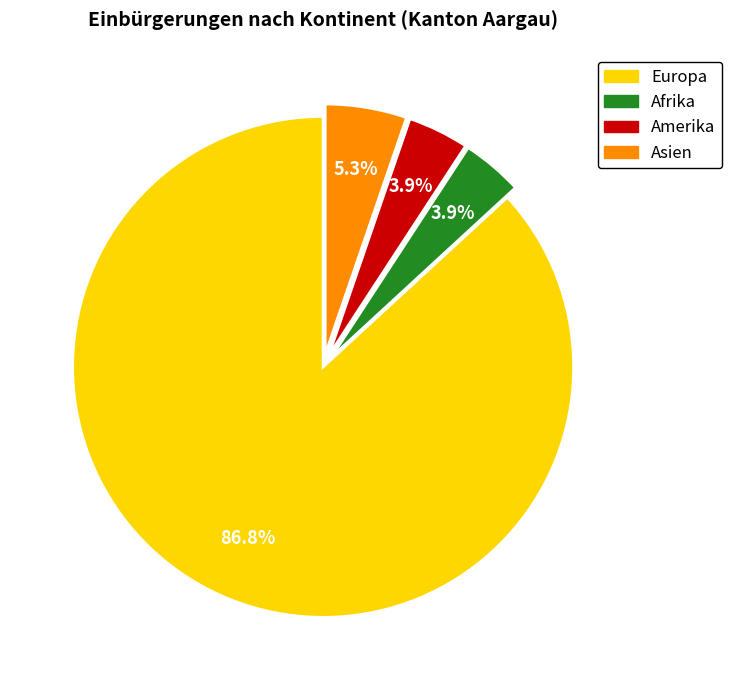

Which has a higher value, Afrika or Asien?

Asien